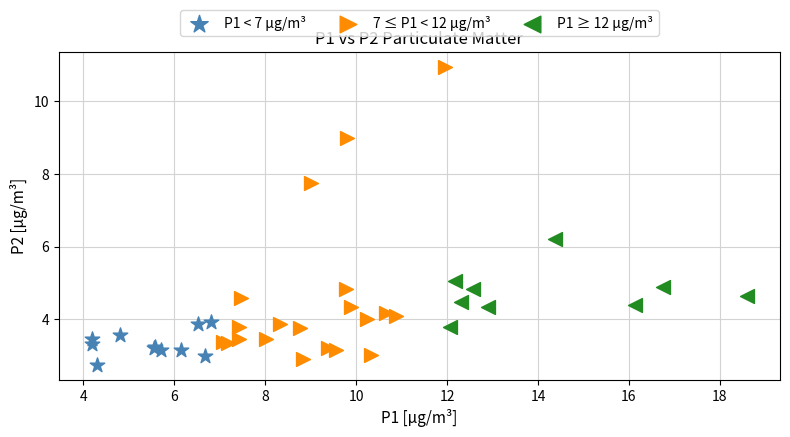

Which series reaches the maximum Y coordinate?

7 ≤ P1 < 12 µg/m³